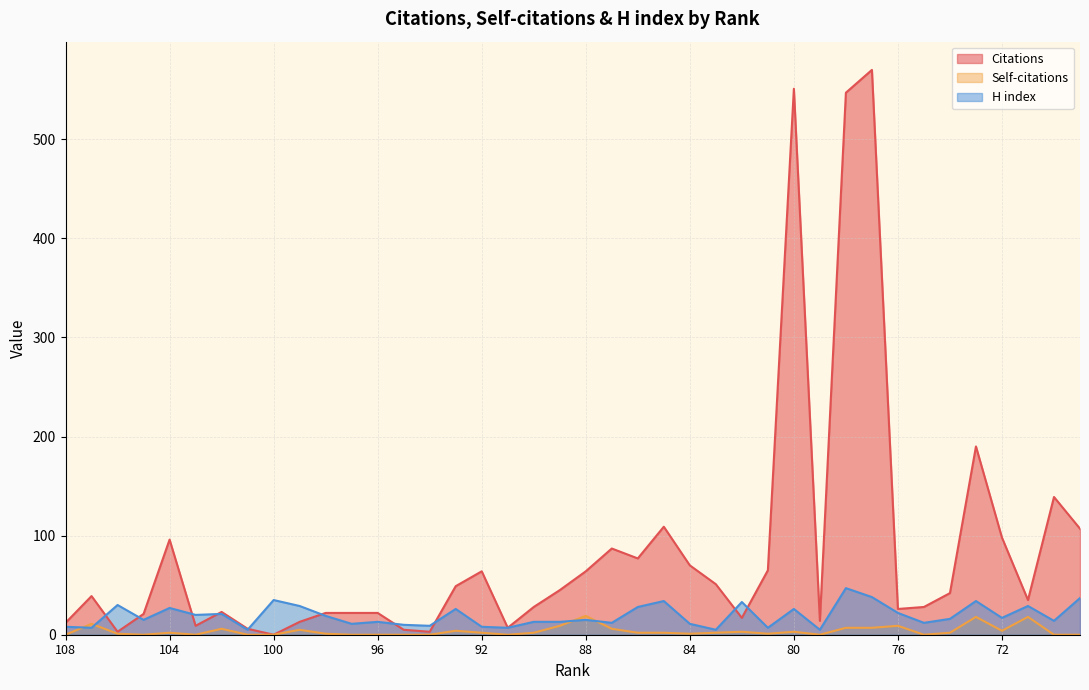

What is the approximate value of Citations at 70, to the nearest 50?

150